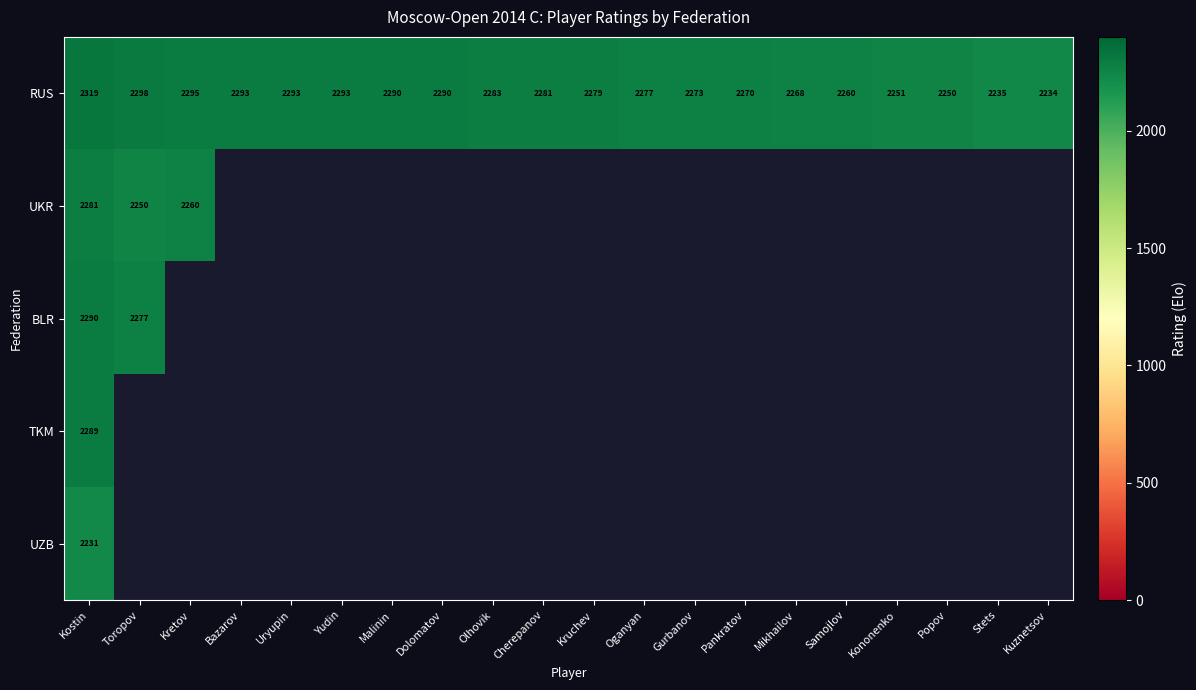

What is the average value of the RUS series?

2277